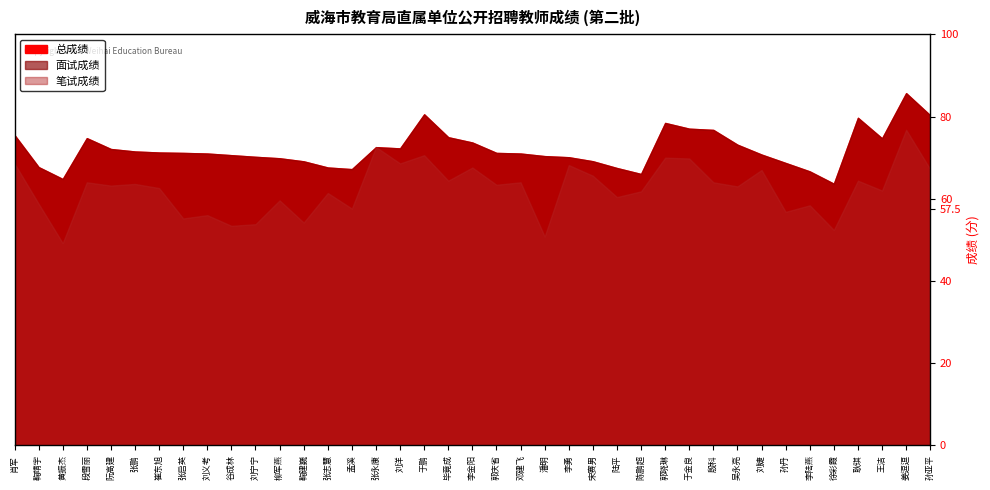

What is the average value of the 总成绩 series?

72.0